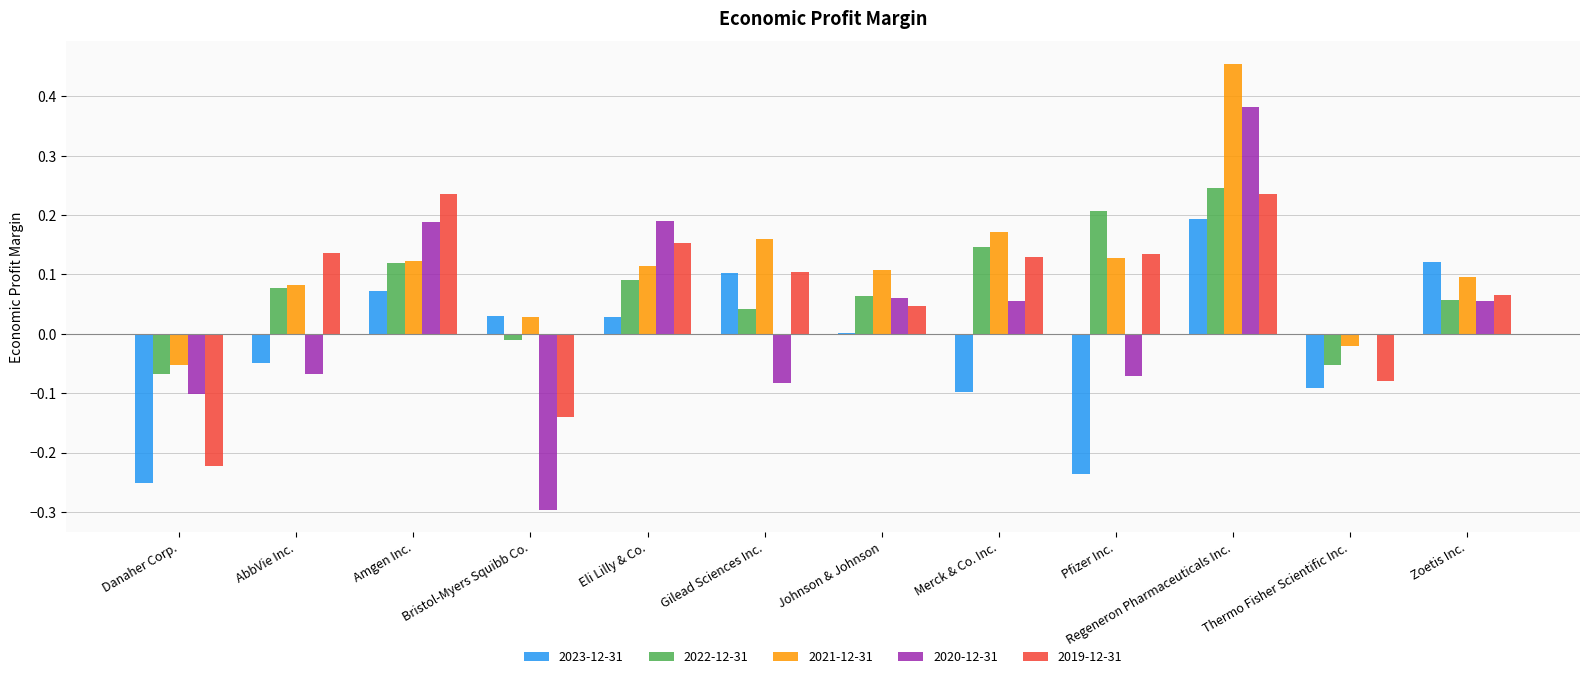

Are the bars horizontal?

No